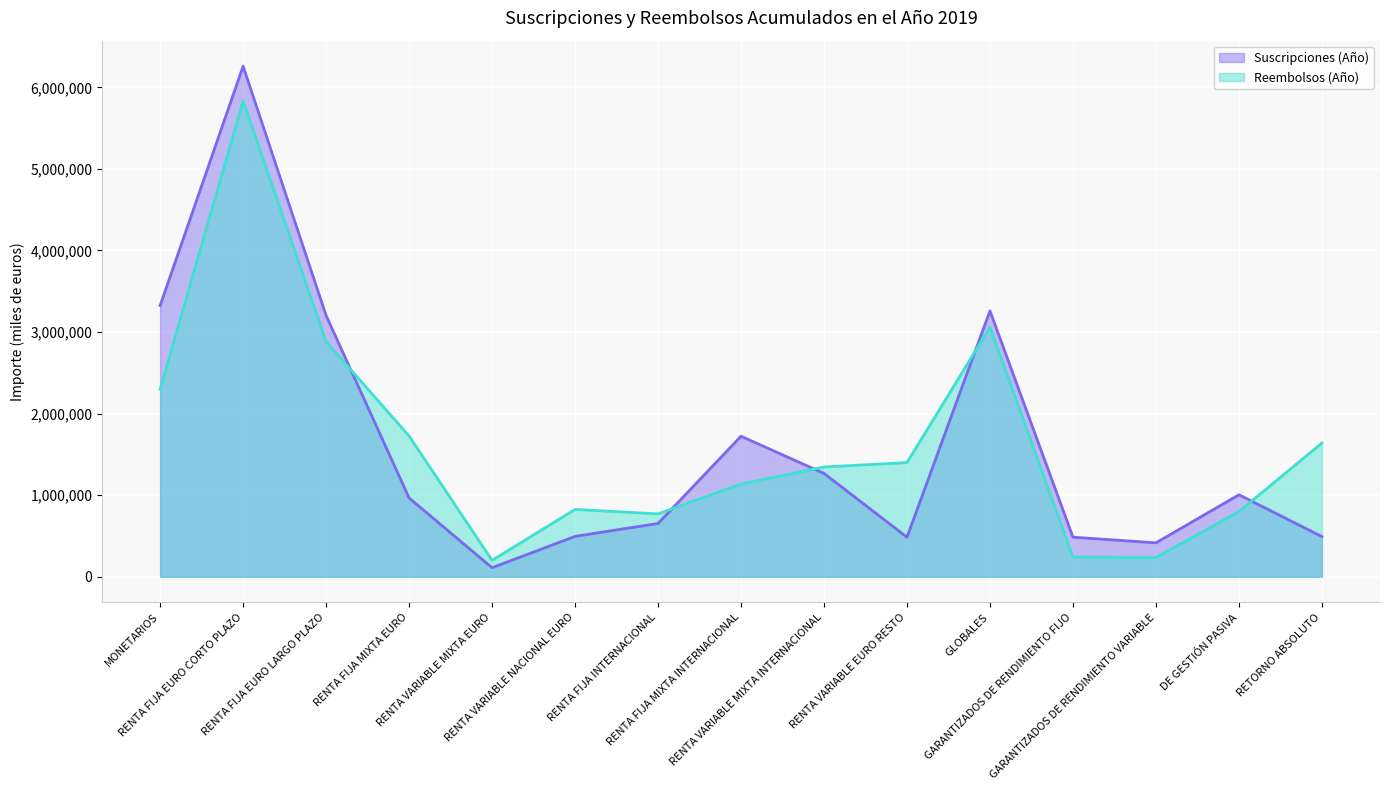

True or false: Suscripciones (Año) and Reembolsos (Año) cross at least once.

True